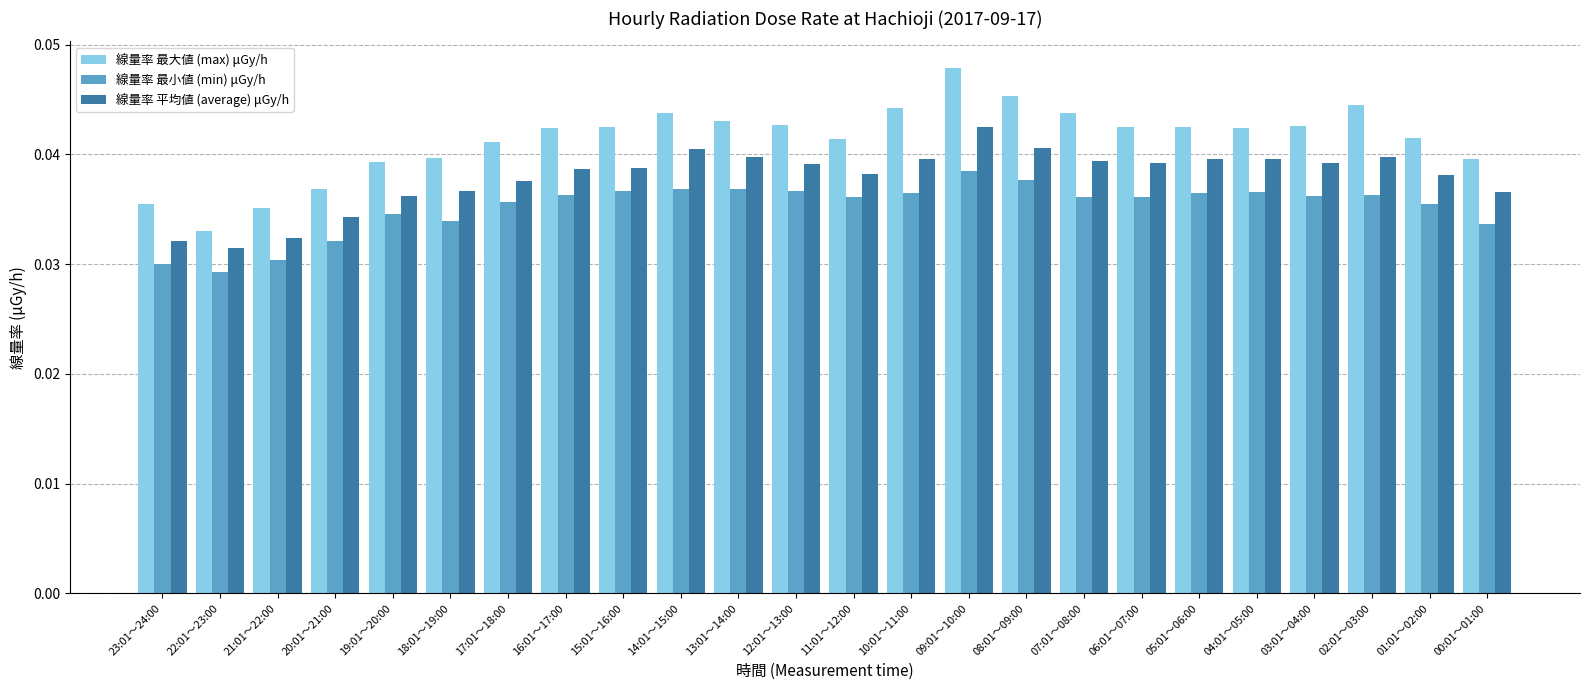

The value of 線量率 平均値 (average) μGy/h at 20:01～21:00 is 0.1. True or false?

False